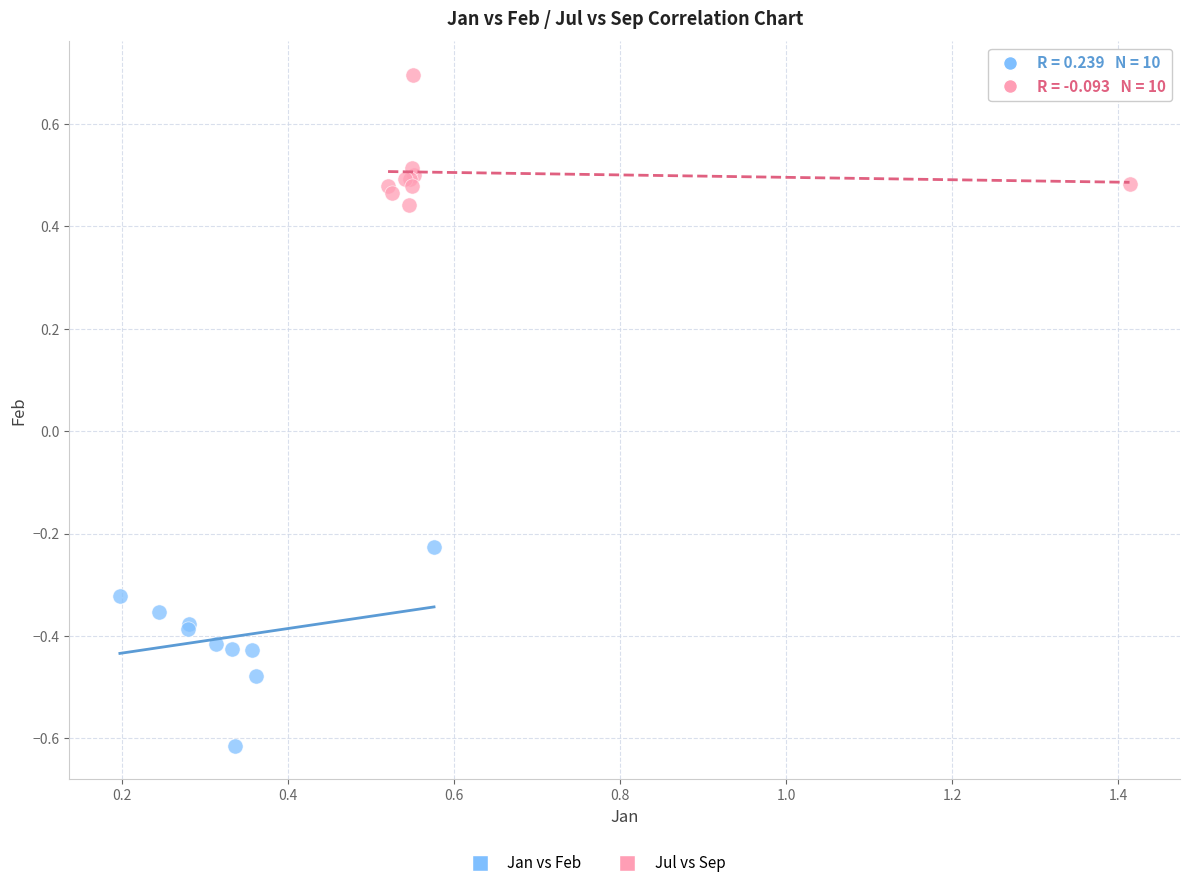

Which series reaches the minimum Y coordinate?

Jan vs Feb